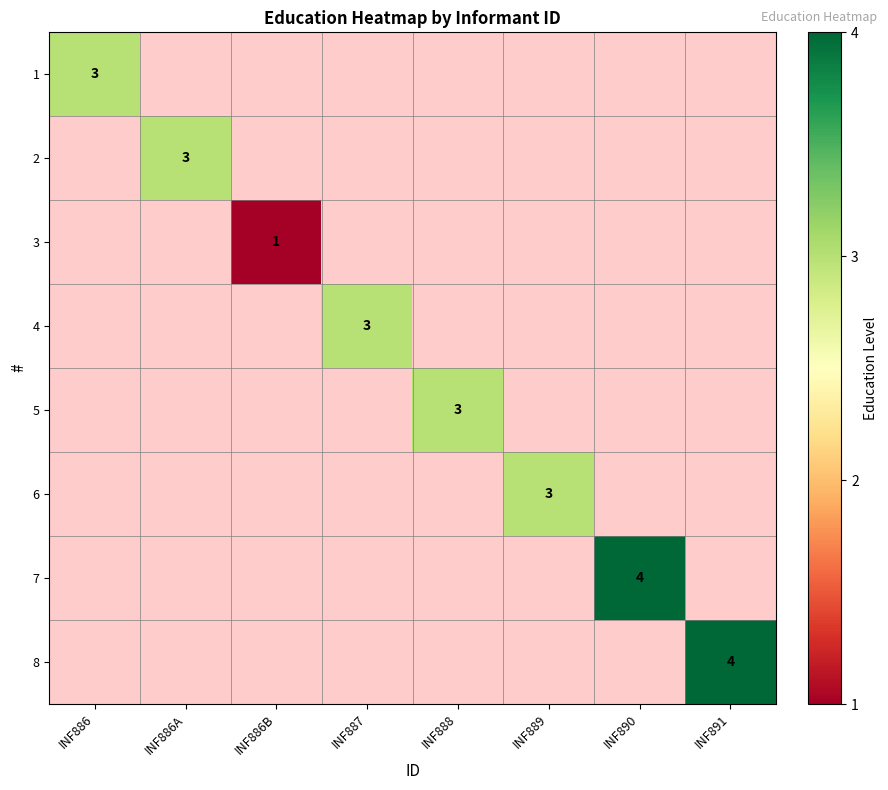

Between INF888 and INF886A, which is larger?

INF886A